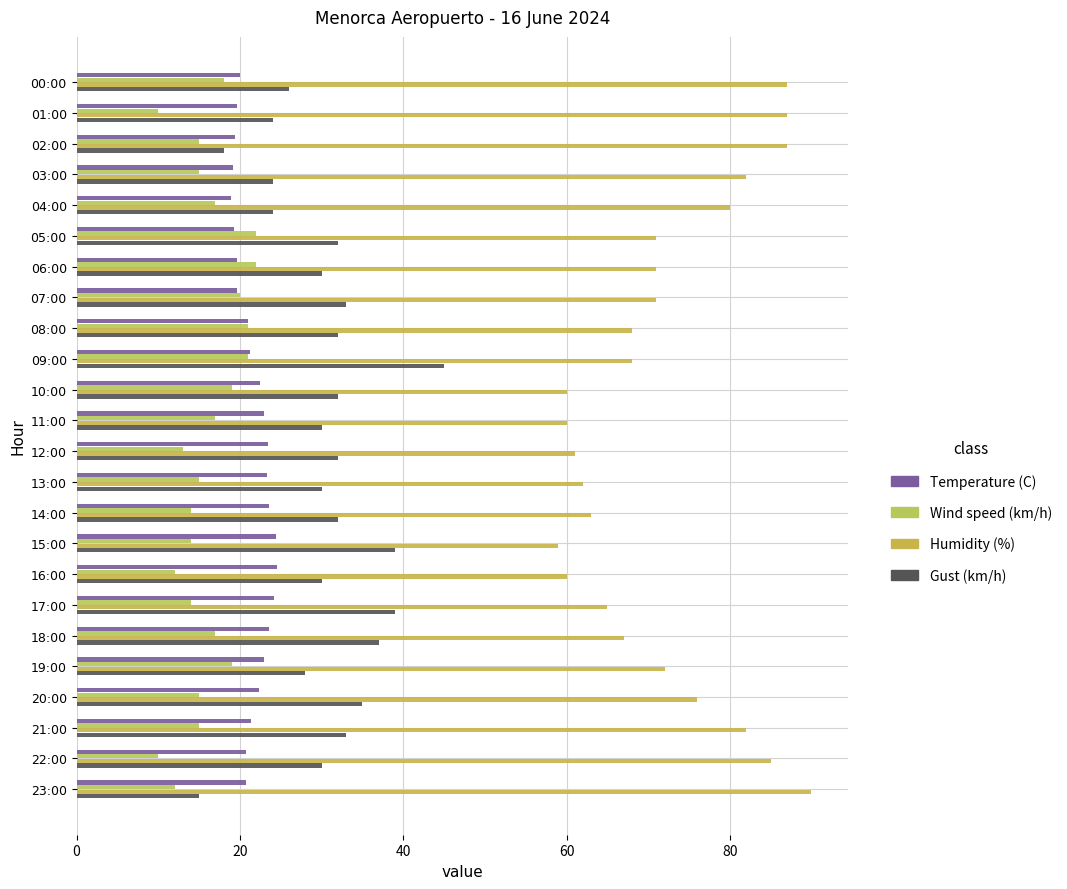

How many data points does each series have?

24